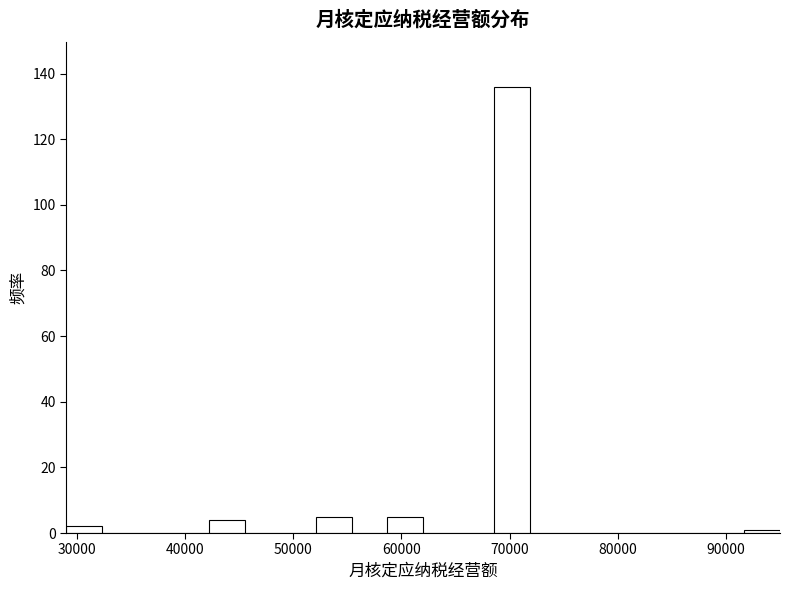

Around what value on the x-axis is the tallest bar? Give the approximate position of its centre, as read against the axis.

70000